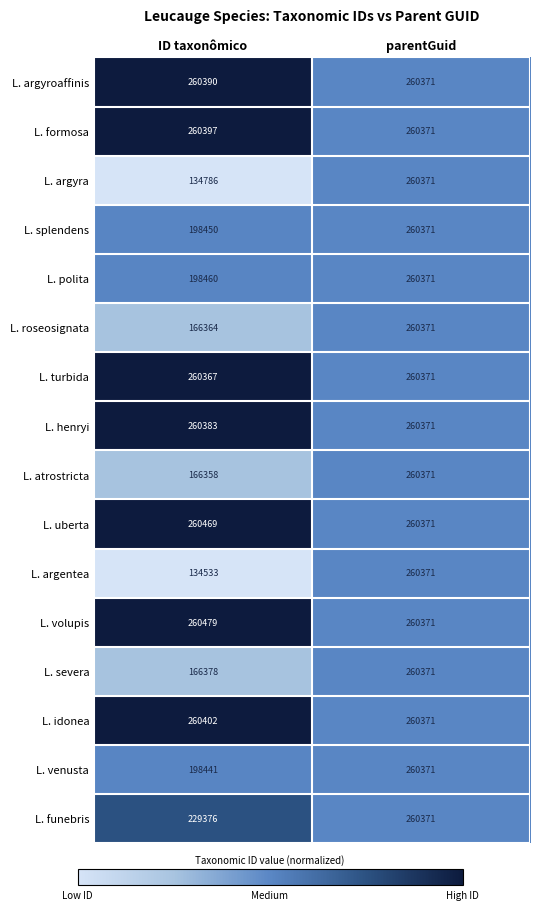

What is the difference between the maximum and minimum values in the L. argyroaffinis series?

19